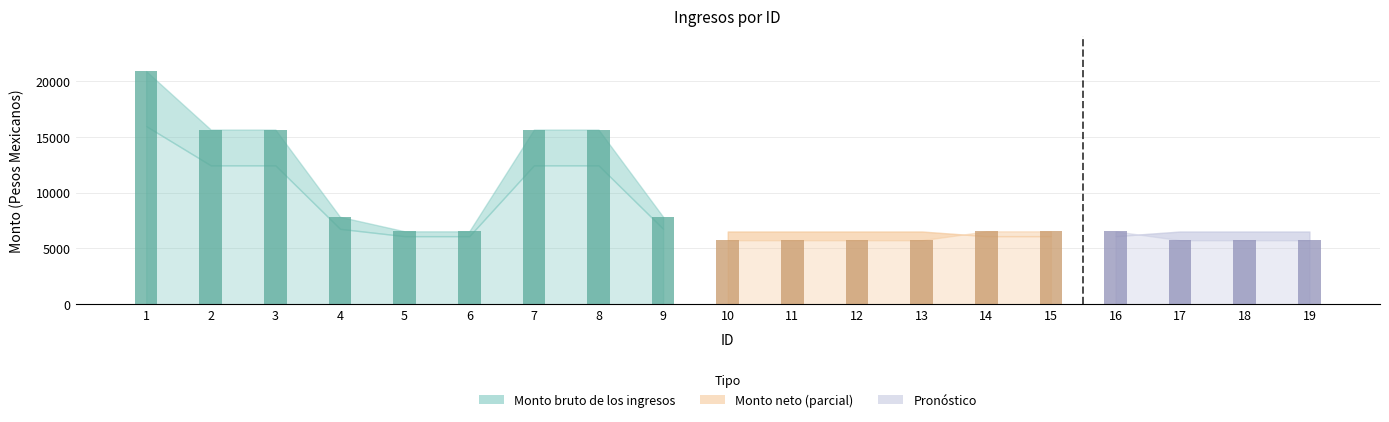

What is the total value across all series at 17?

12251.3